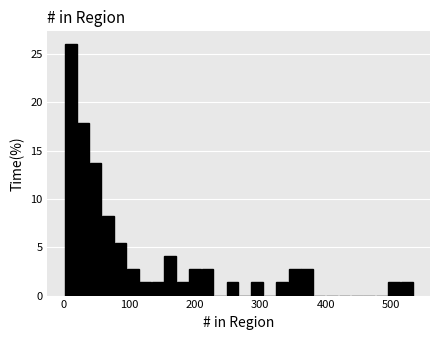

Read against the x-axis, roughly where is the centre of the tallest bar?

10